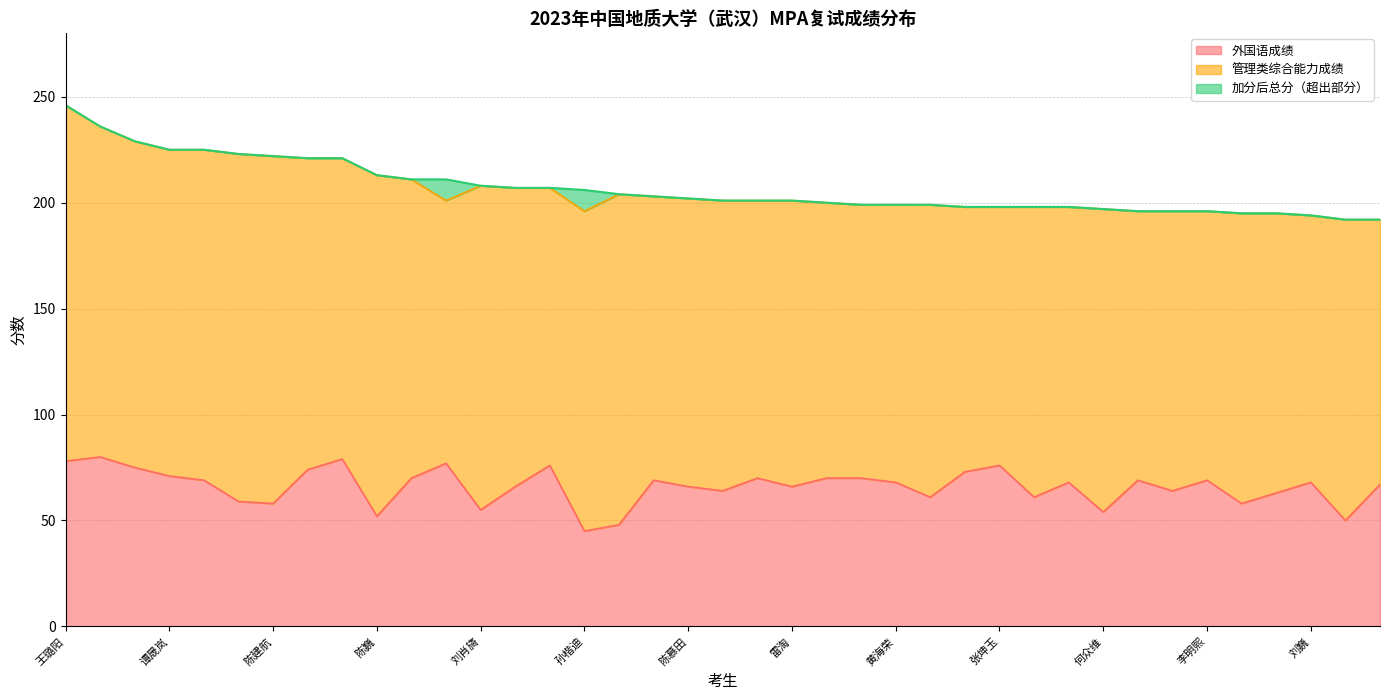

The 外国语成绩 series shows 61 at 曹祥珊. True or false?

True